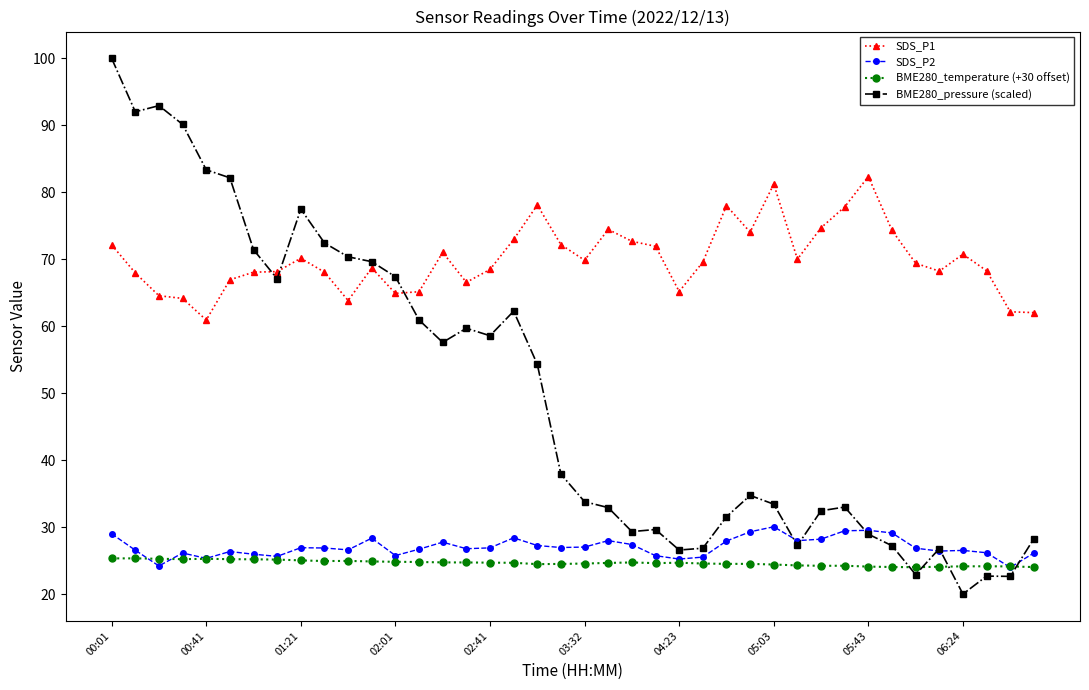

Does the chart display data point markers on the line(s)?

Yes